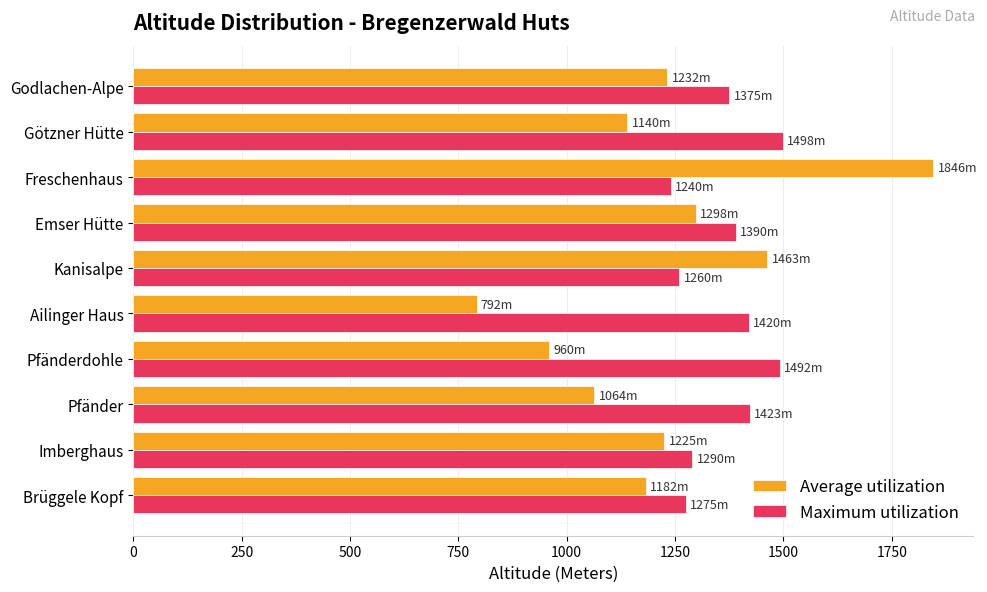

Which series has the largest range (max minus min)?

Average utilization